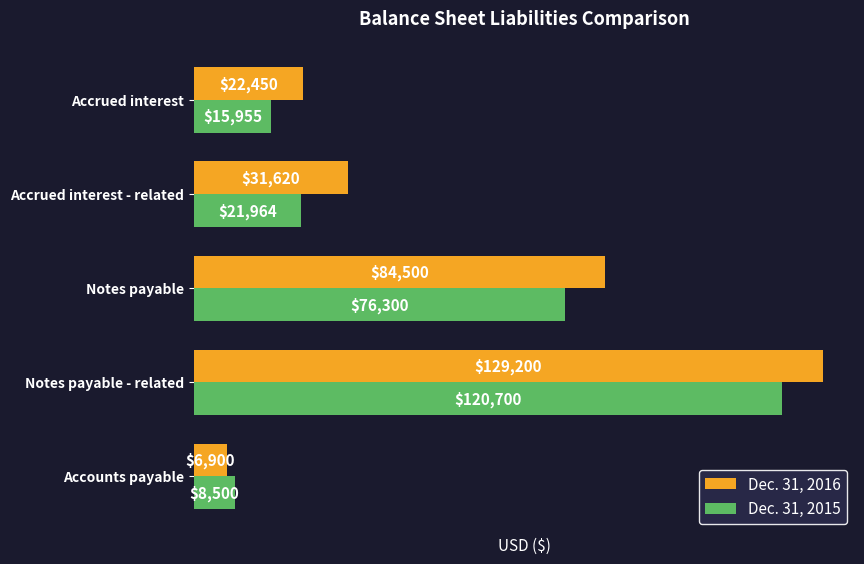

At which category does the chart reach its peak across all series?

Notes payable - related